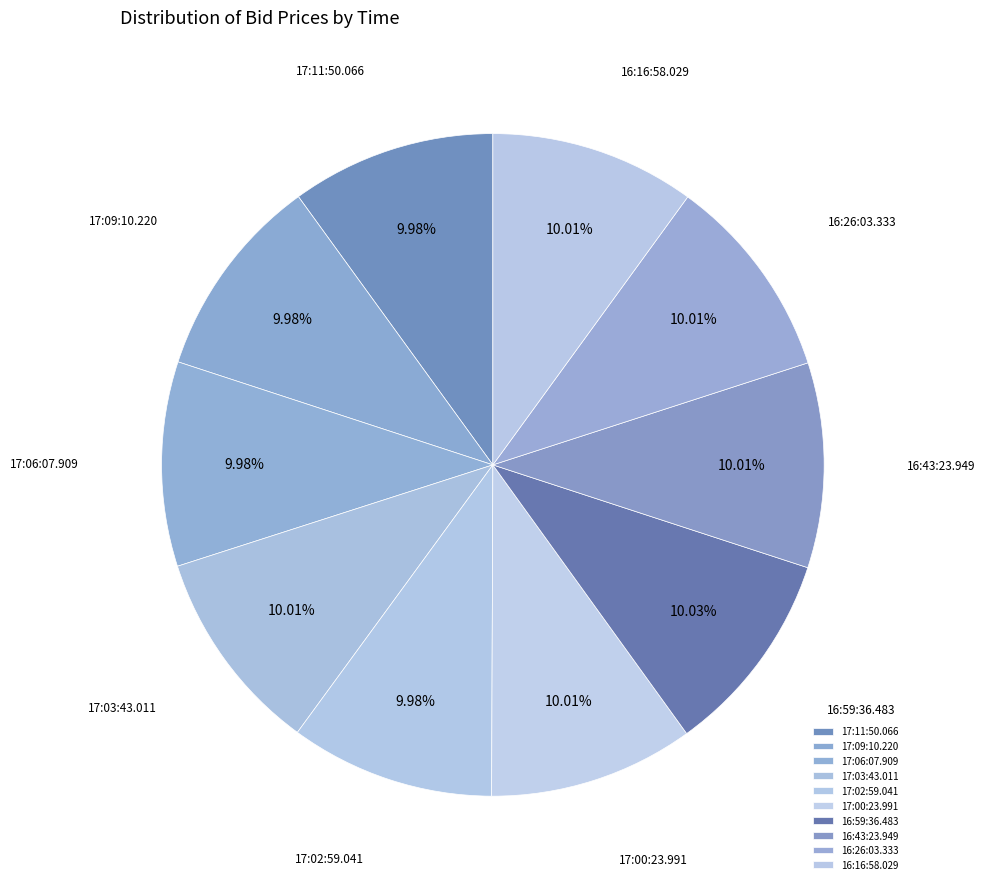

Does 17:11:50.066 represent more than half of the total?

No